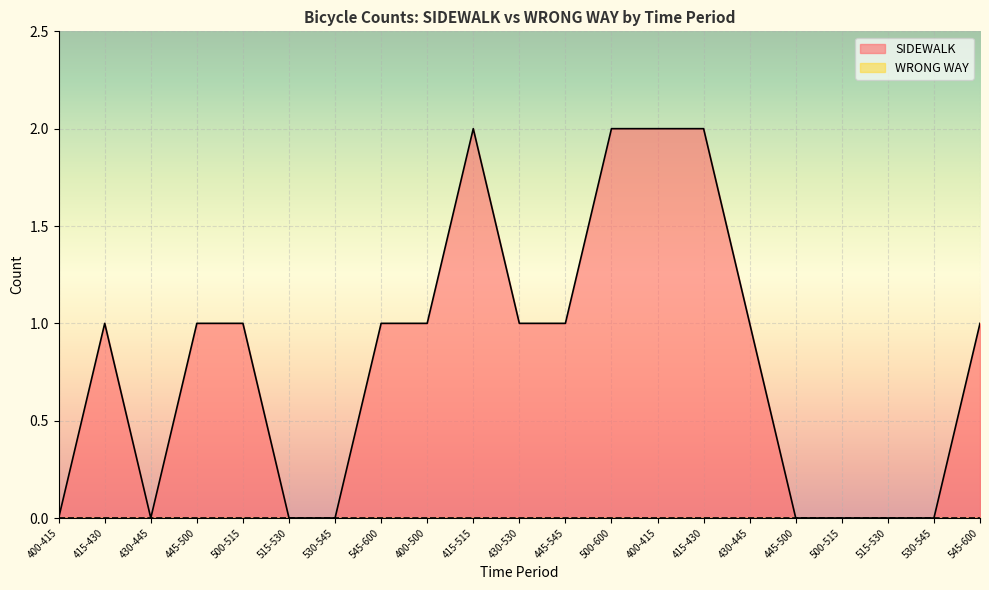

Rank the categories by value from highest to lowest.

415-515, 500-600, 400-415, 415-430, 415-430, 445-500, 500-515, 545-600, 400-500, 430-530, 445-545, 430-445, 545-600, 400-415, 430-445, 515-530, 530-545, 445-500, 500-515, 515-530, 530-545